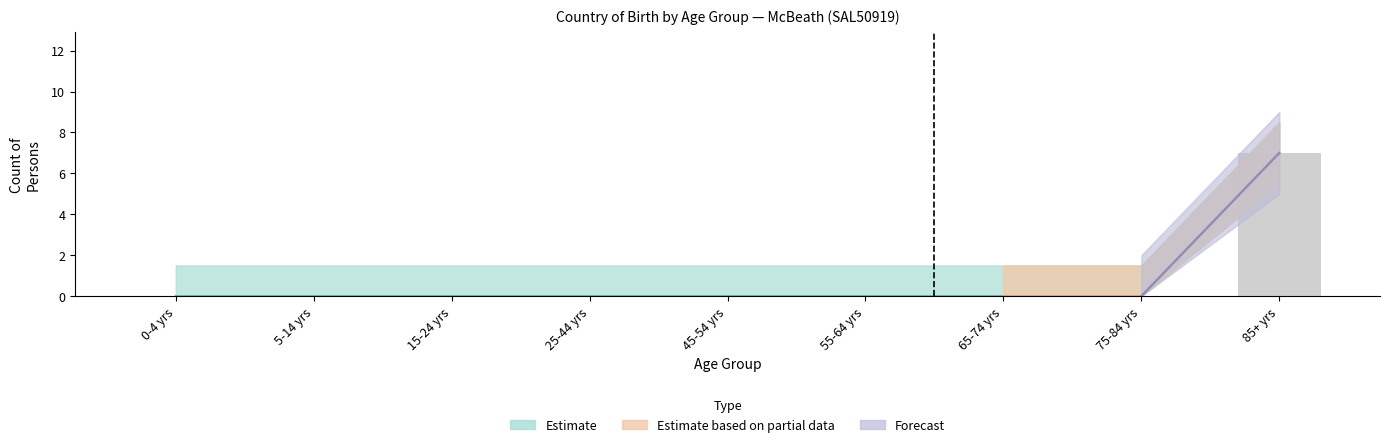

At which label does Estimate upper reach its minimum?

0-4